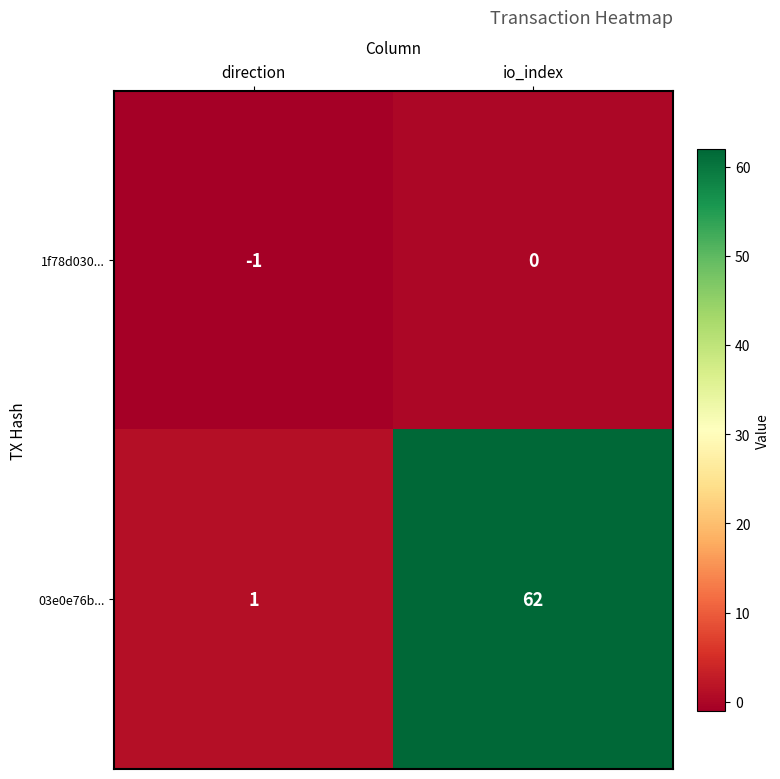

What is the total value across all series at io_index?

62